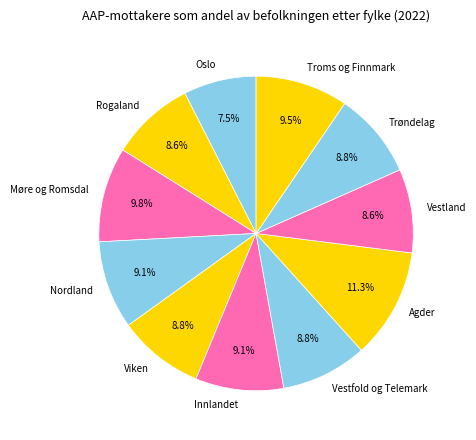

To the nearest percent, what portion does Viken represent?

9%